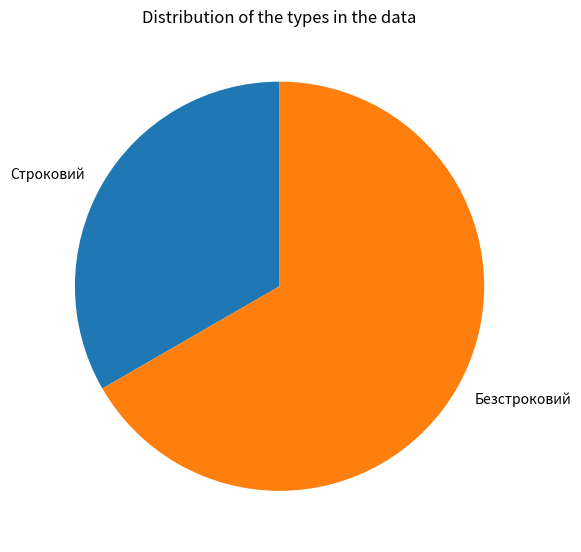

Is the sum of Строковий and Безстроковий greater than half?

Yes